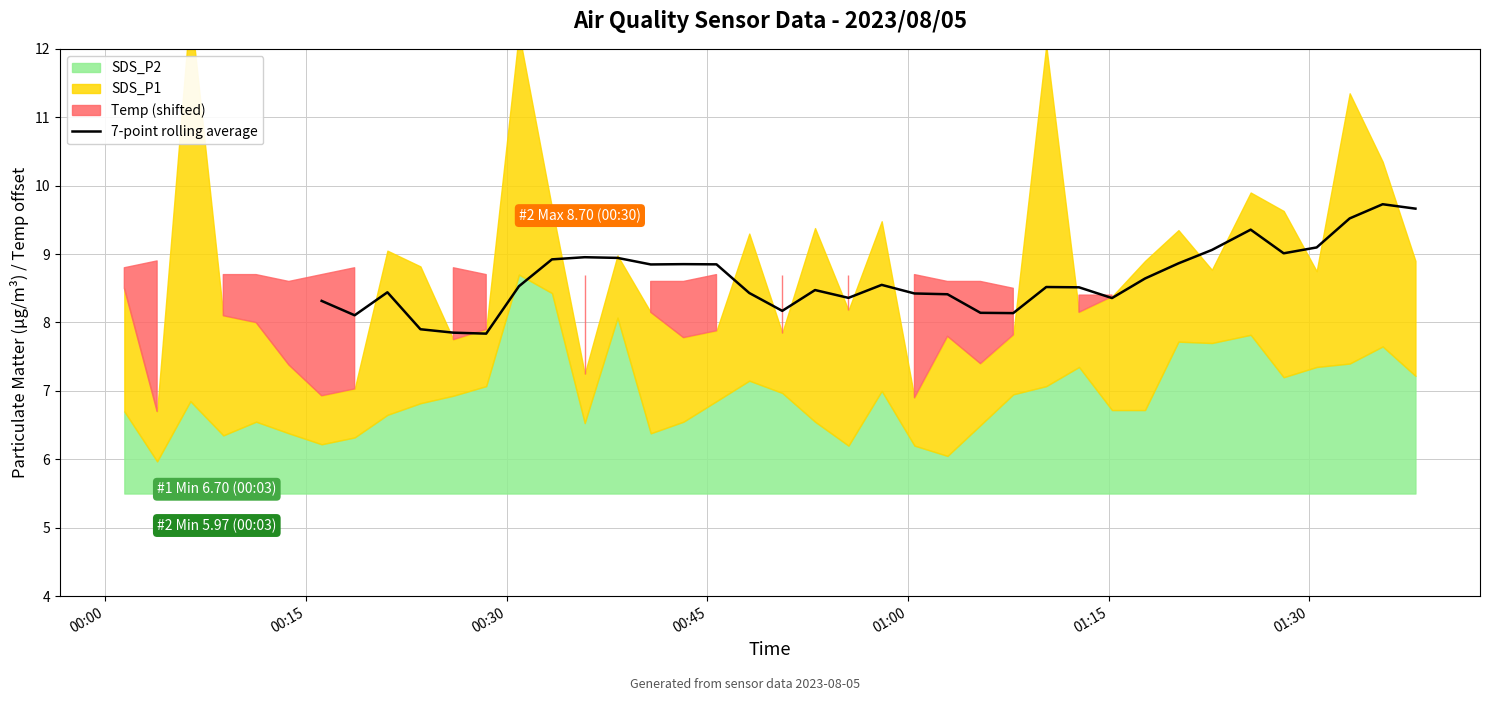

What is the difference between the maximum and minimum values?

1.9